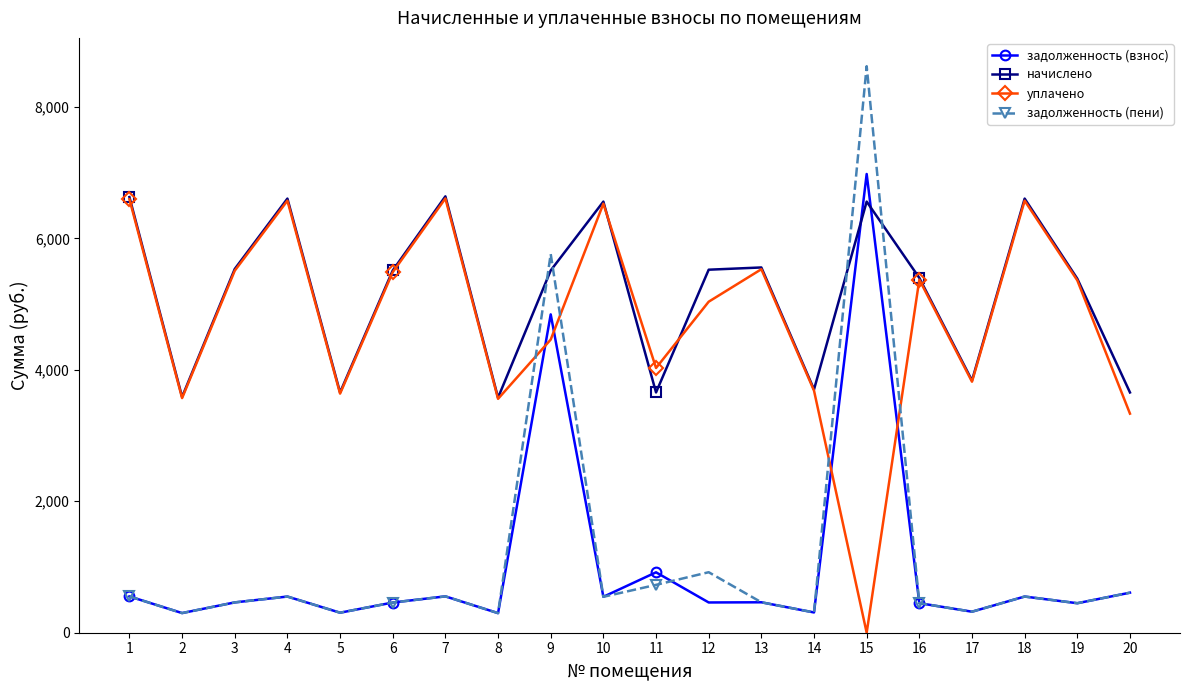

Is the value of начислено at 3 greater than the value of задолженность (пени) at 1?

Yes